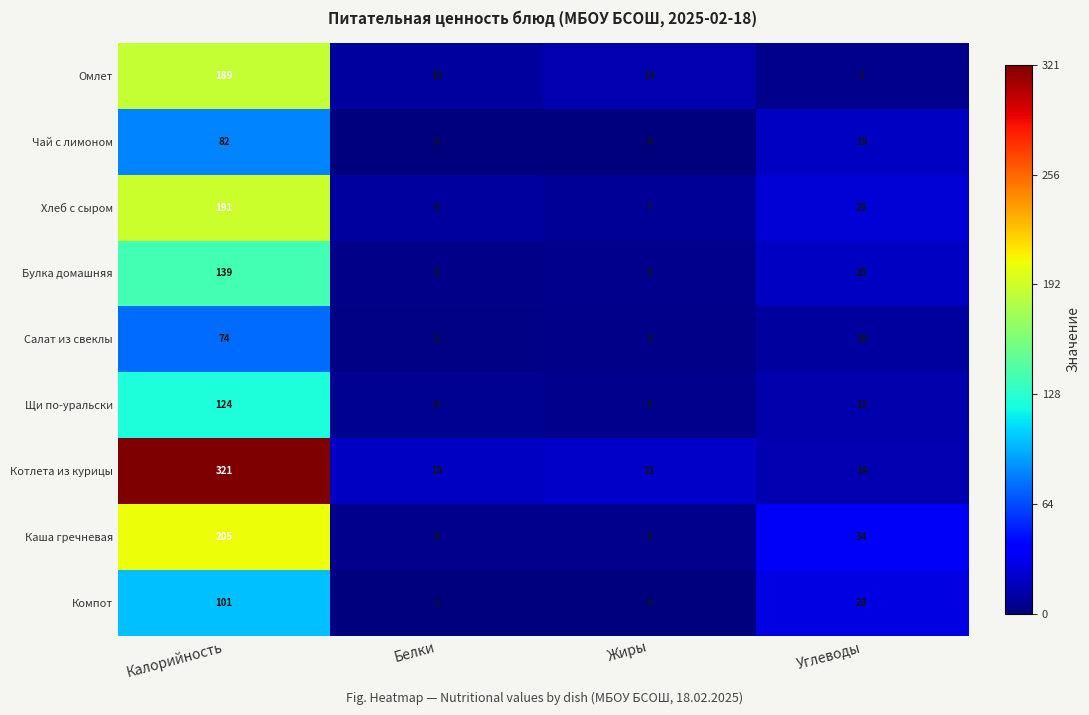

The Каша гречневая series shows 1 at Белки. True or false?

False